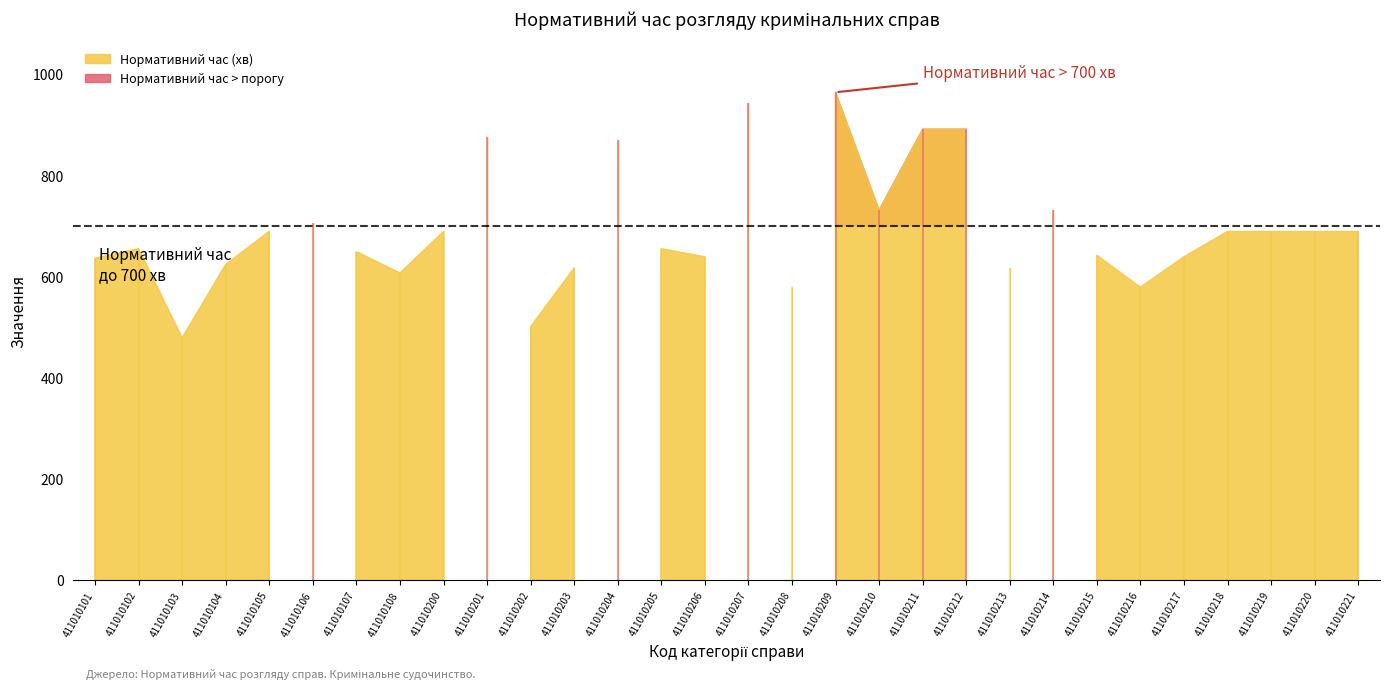

How many lines are shown in the chart?

3